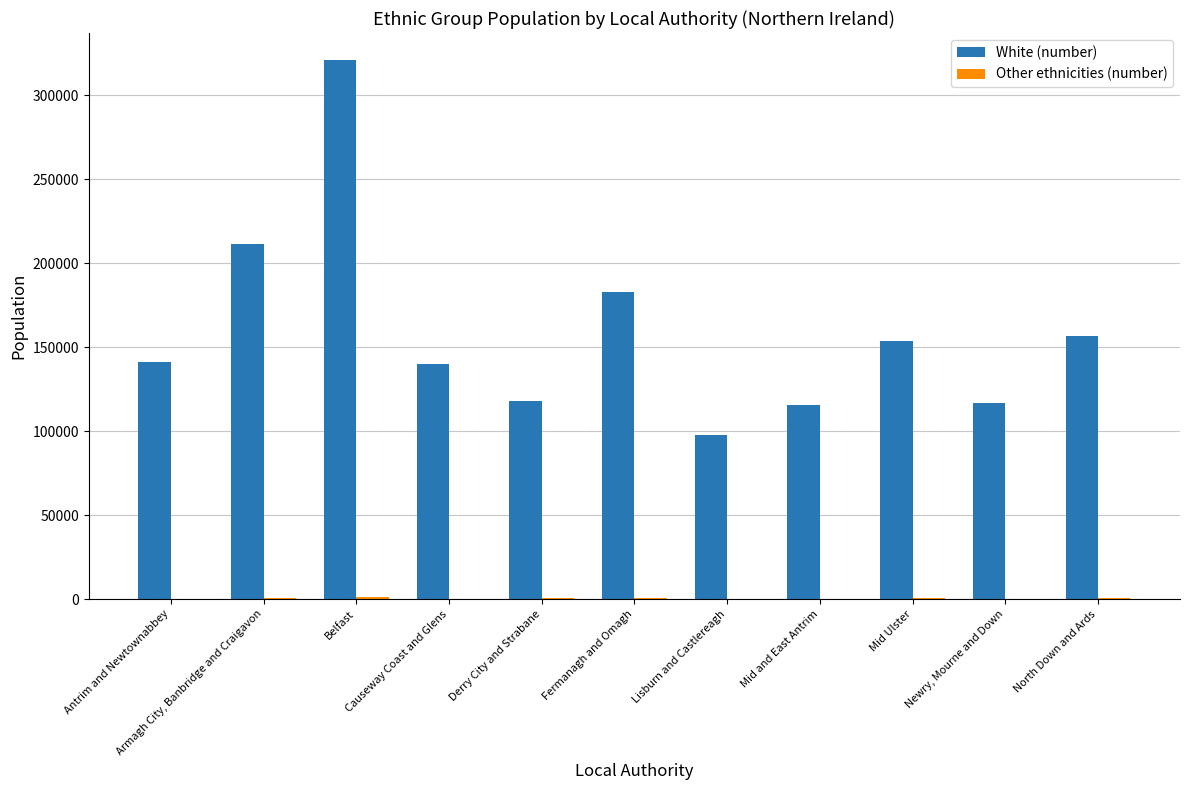

Which series has the largest total across all categories?

White (number)